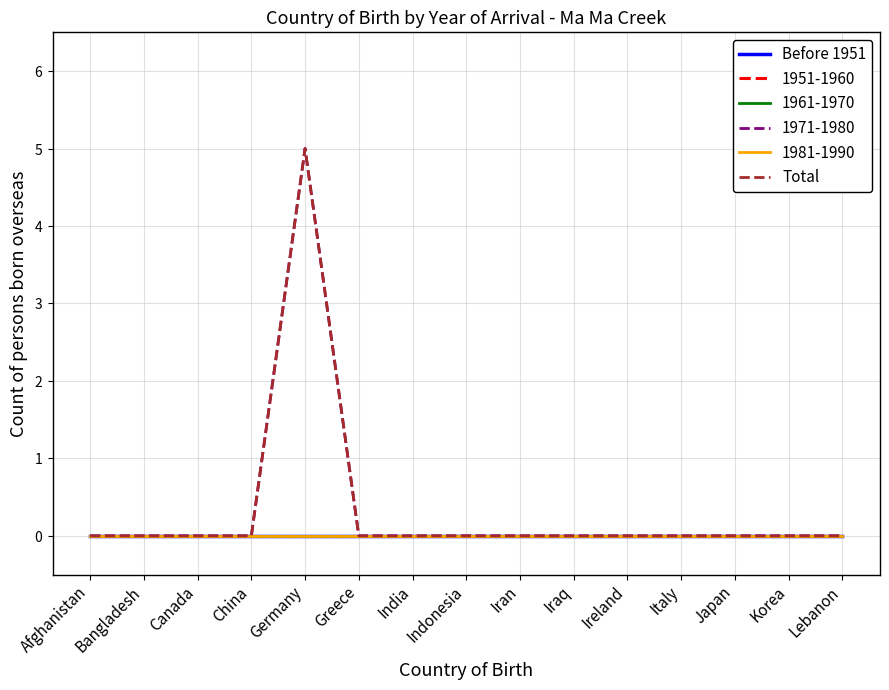

Is this an area chart (filled region under the line)?

No